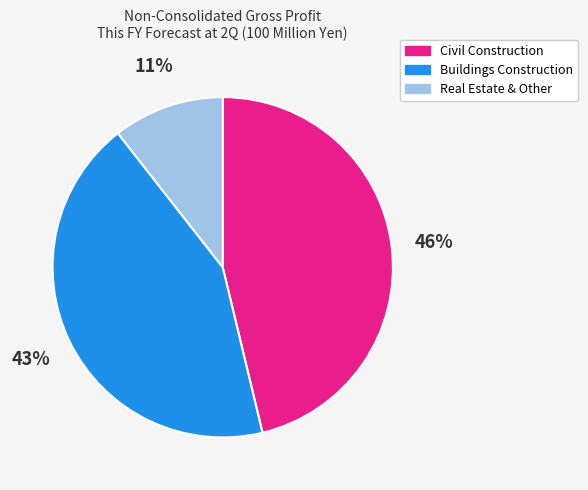

To the nearest percent, what is the difference between the Buildings Construction and Civil Construction slice percentages?

3%